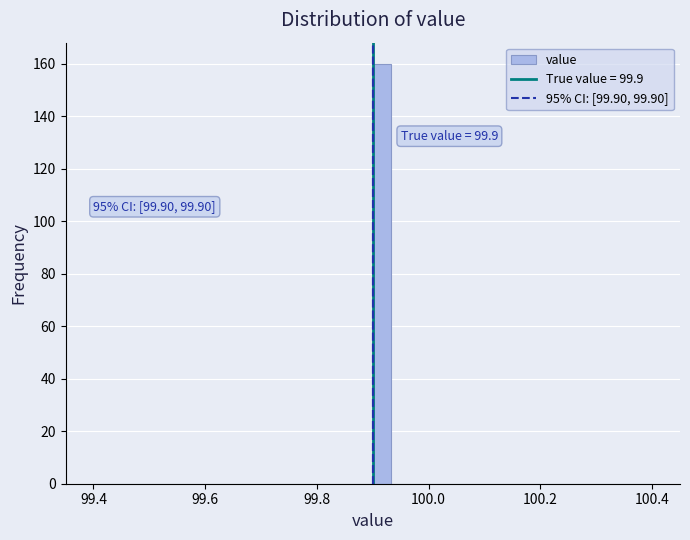

Around what value on the x-axis is the tallest bar? Give the approximate position of its centre, as read against the axis.

99.92